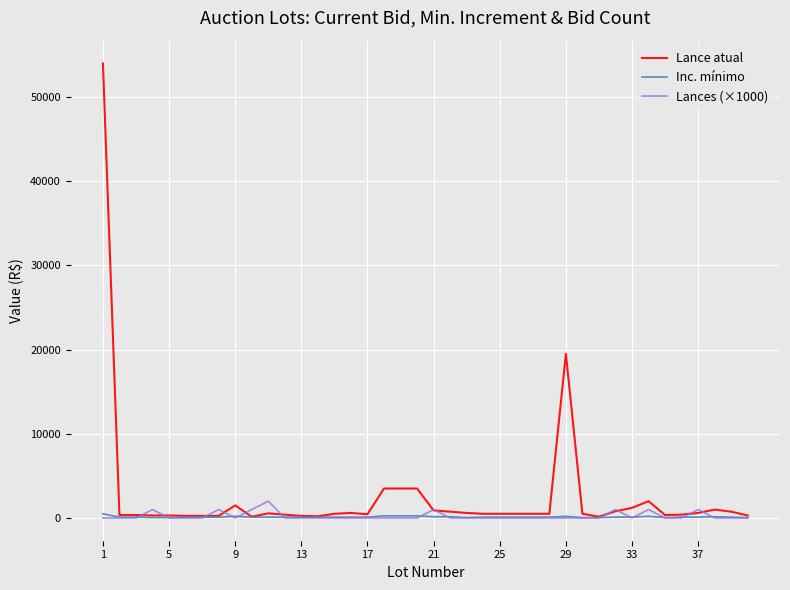

In Lances (×1000), how many points are higher than both neighbors (excluding endpoints)?

7